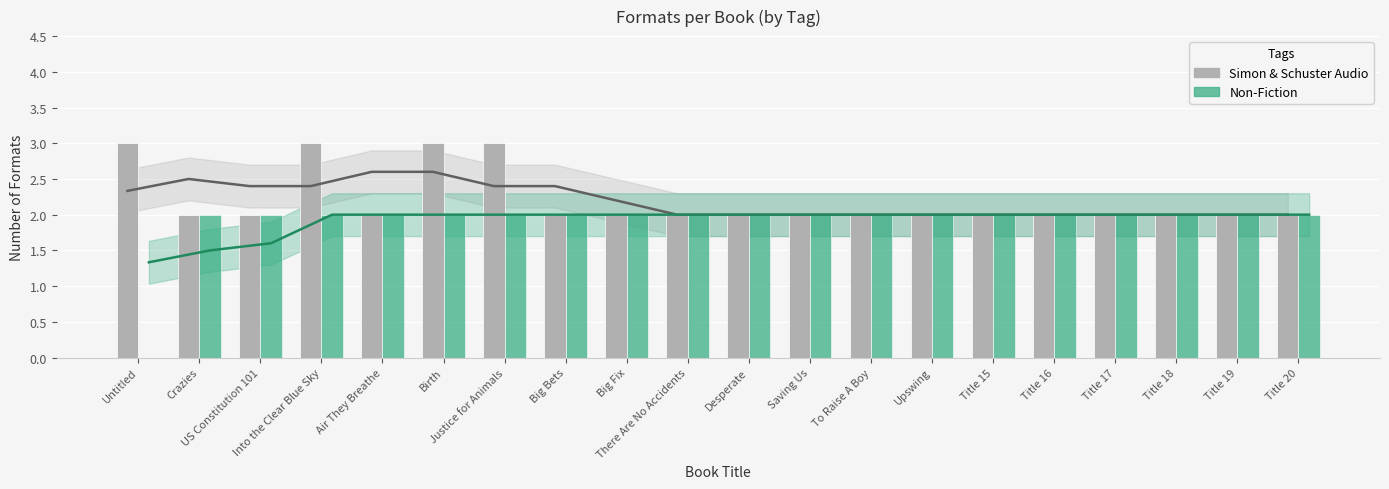

What are all the series names shown in the legend?

Simon & Schuster Audio, Non-Fiction